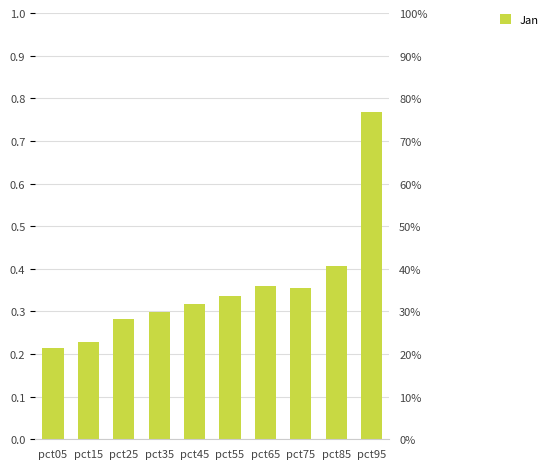

Count the number of data series in this chart.

1